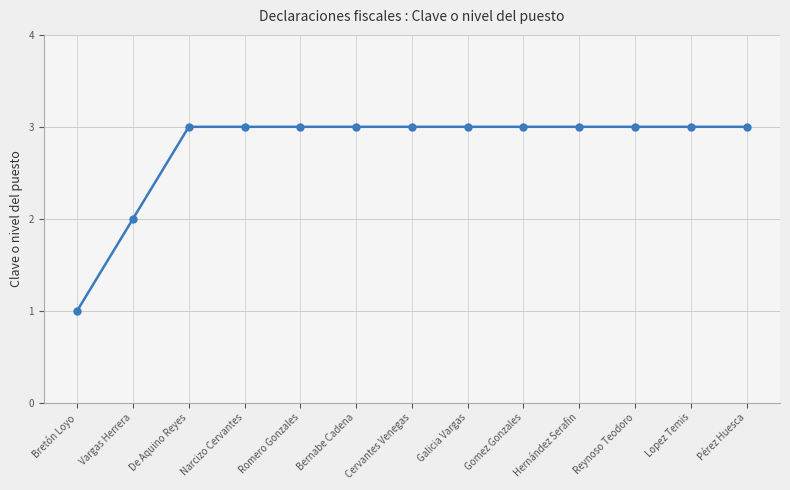

What is the maximum value shown in the chart?

3